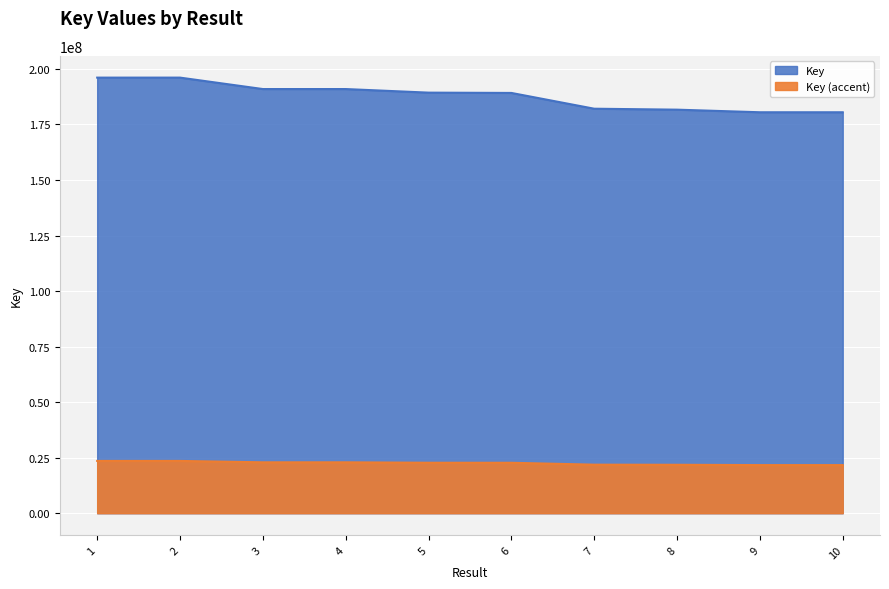

The value at 8 is 75862125. True or false?

False